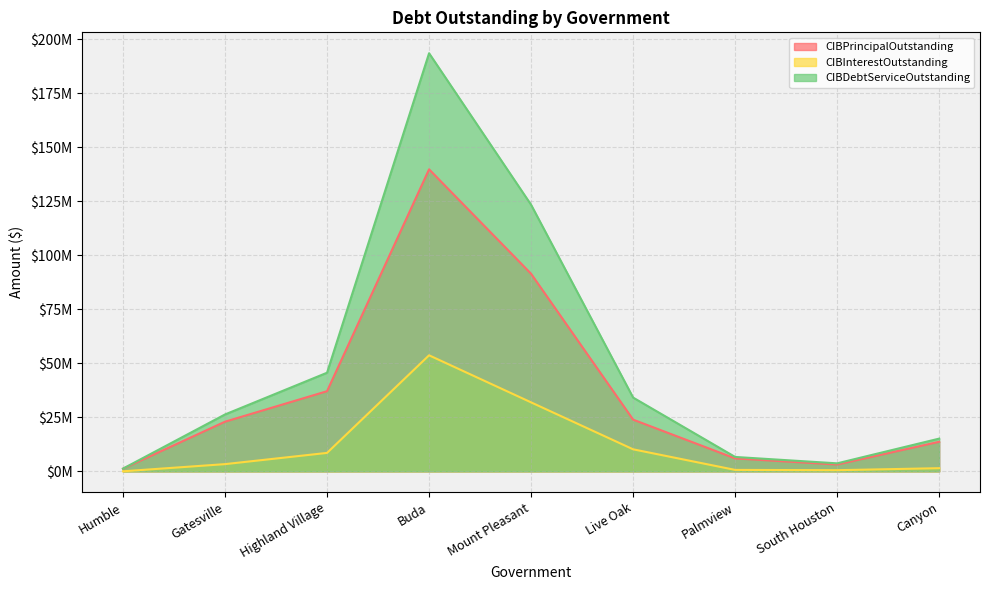

True or false: CIBPrincipalOutstanding and CIBInterestOutstanding intersect in this chart.

False